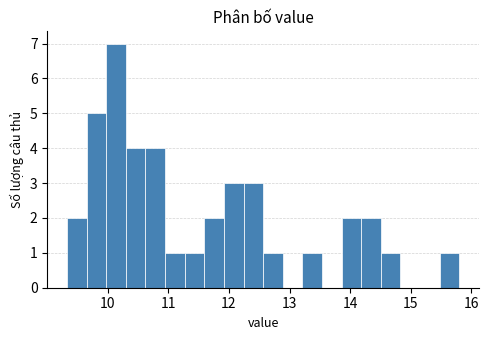

Around what value on the x-axis is the tallest bar? Give the approximate position of its centre, as read against the axis.

10.1